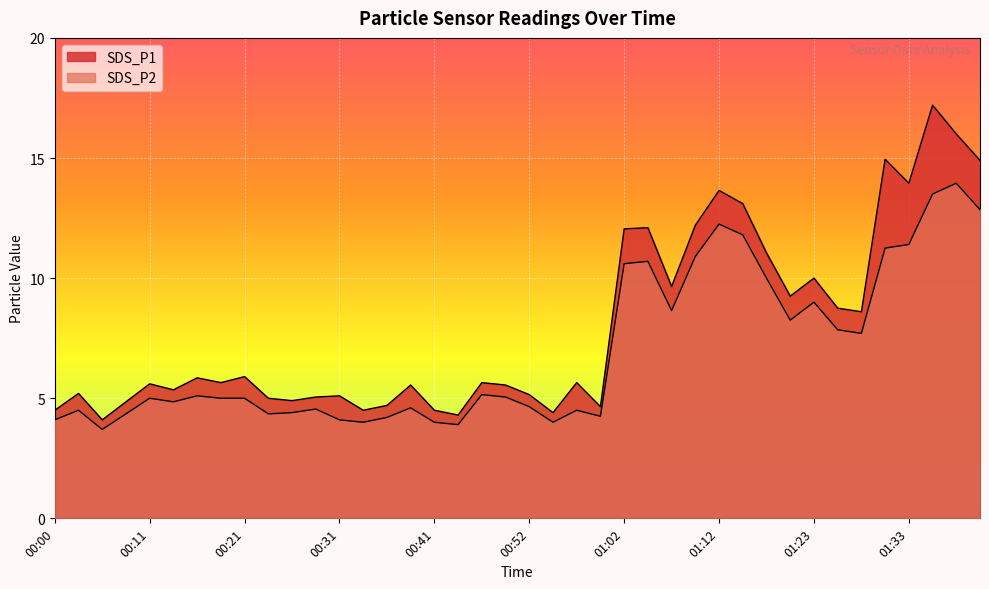

Which label corresponds to the largest value in the chart?

01:36